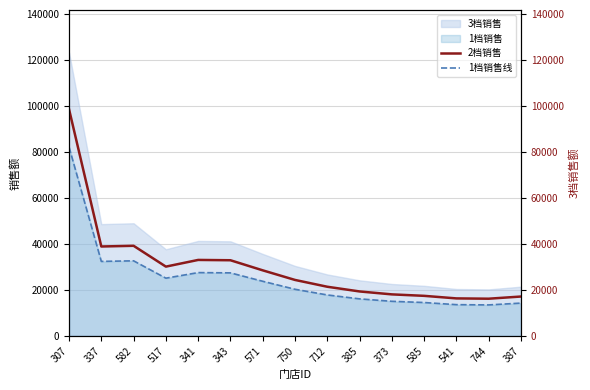

How many lines are shown in the chart?

2